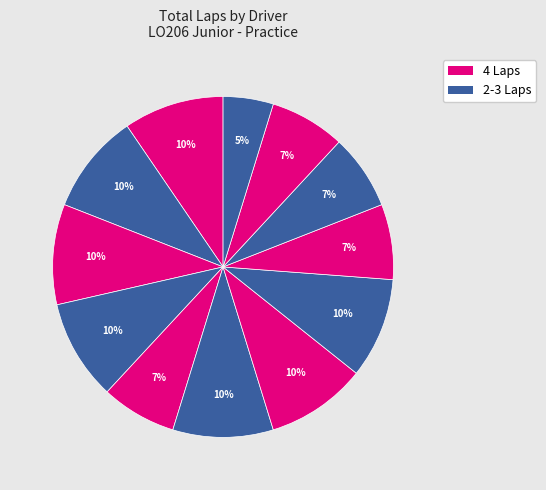

How many segments does this pie chart have?

12